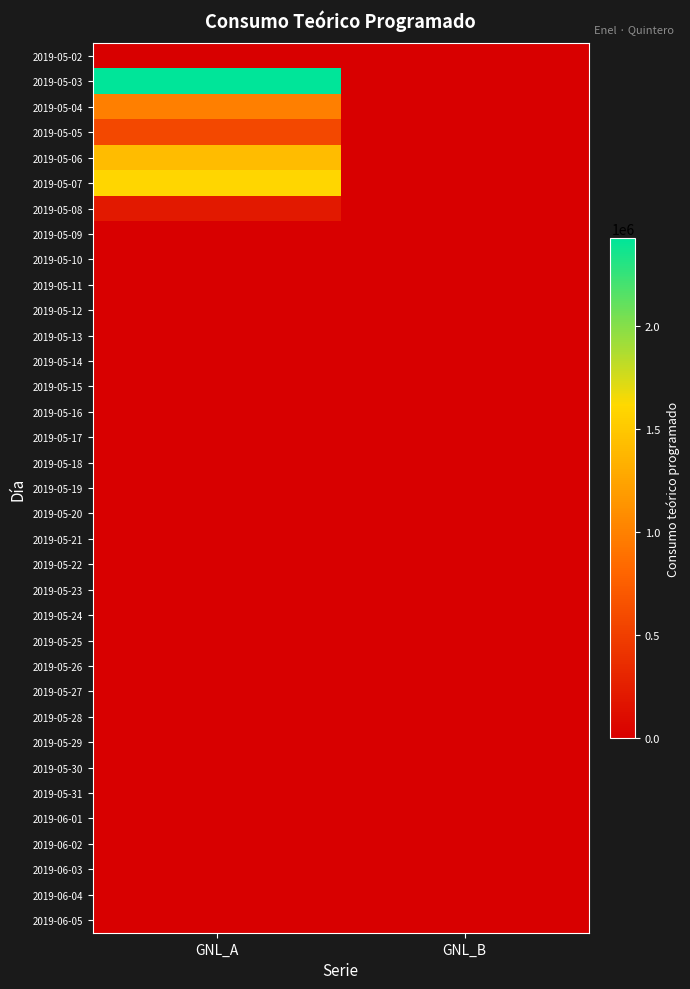

Which category has the highest value across all series?

GNL_A